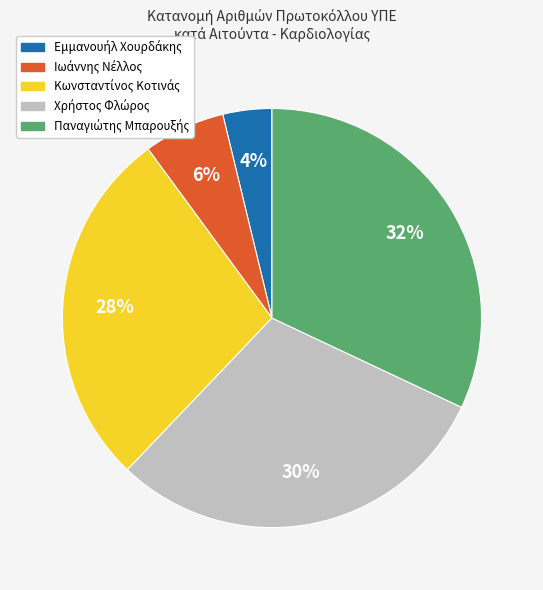

Is there any slice that represents more than half of the pie?

No